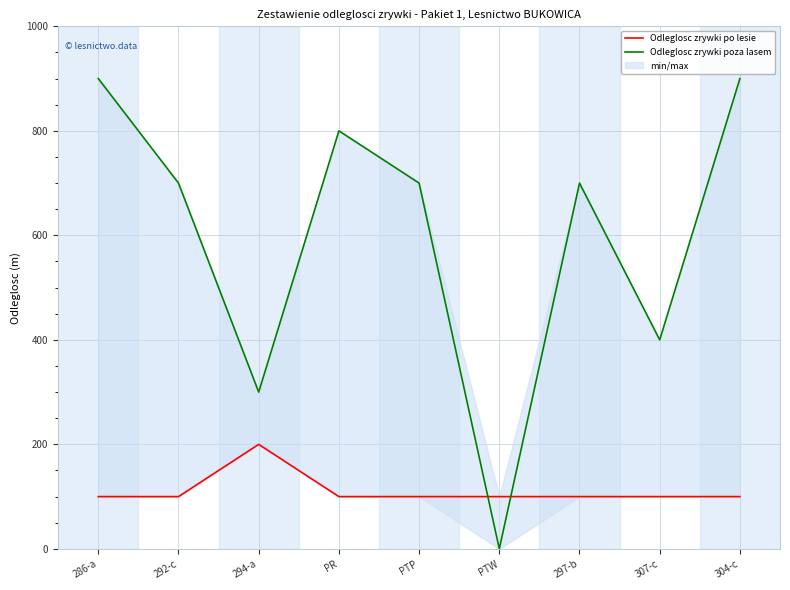

Reading left to right, list all the values displayed in this chart.

Odleglosc zrywki po lesie: 286-a=100	292-c=100	294-a=200	PR=100	PTP=100	PTW=100	297-b=100	307-c=100	304-c=100
Odleglosc zrywki poza lasem: 286-a=900	292-c=700	294-a=300	PR=800	PTP=700	PTW=0	297-b=700	307-c=400	304-c=900